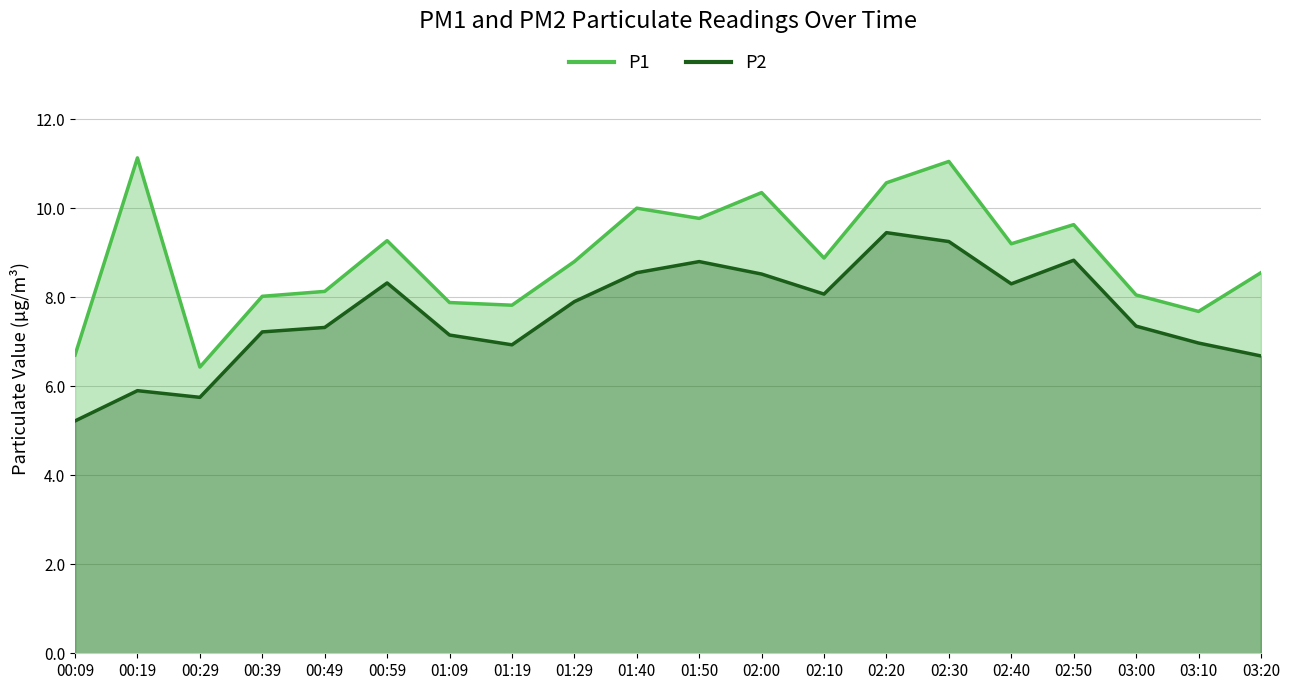

True or false: P1 and P2 intersect in this chart.

False